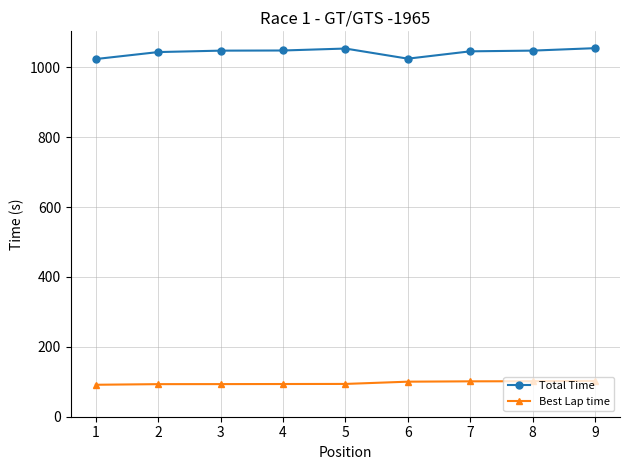

At how many categories does at least one series exceed 278?

9